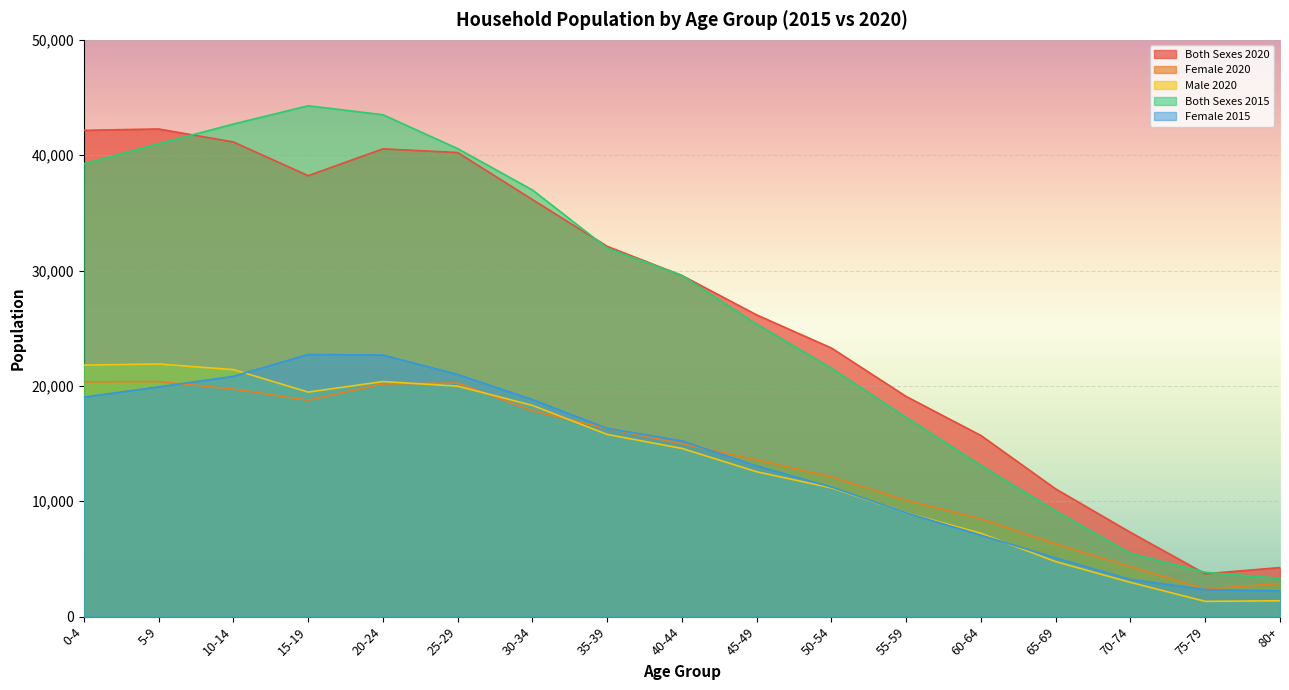

Count the number of data series in this chart.

5